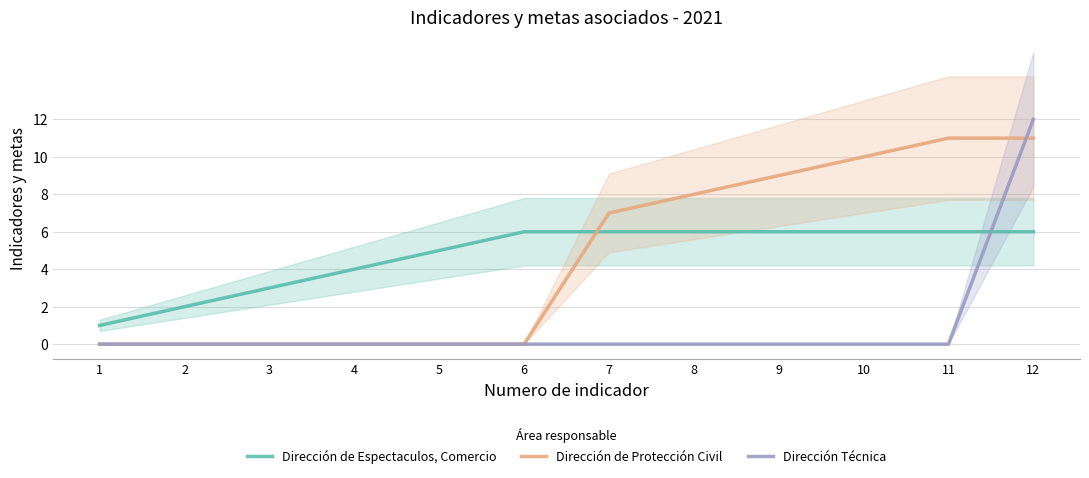

At how many categories does at least one series exceed 0?

12